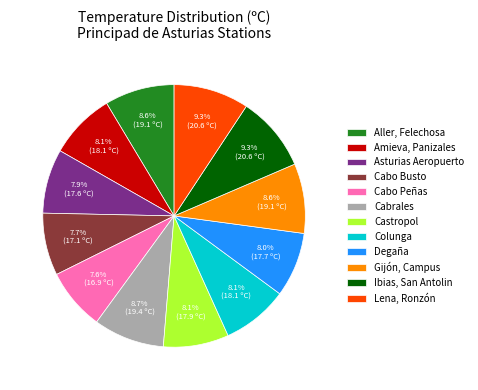

Which has a higher value, Cabo Busto or Lena, Ronzón?

Lena, Ronzón